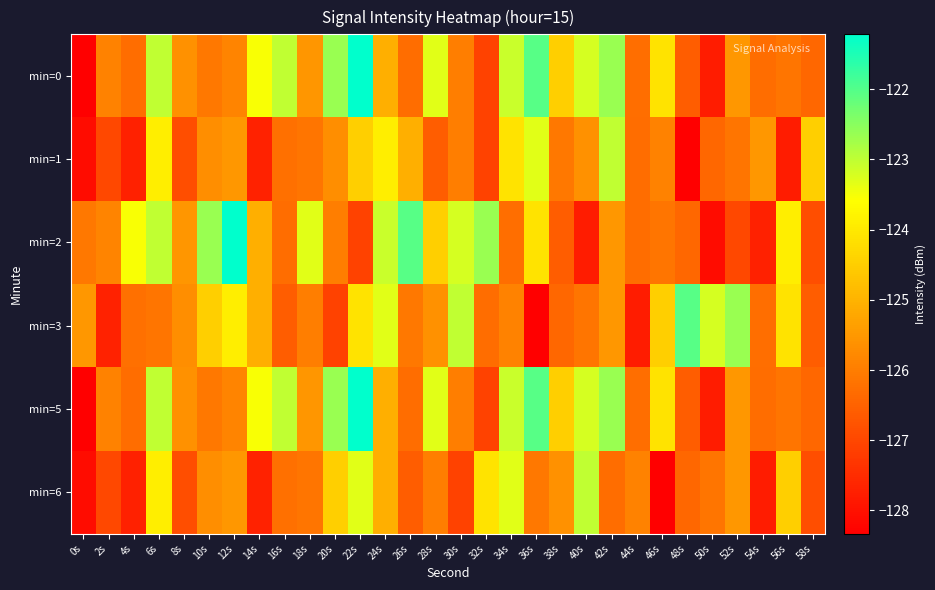

Which series has the largest total across all categories?

min=0